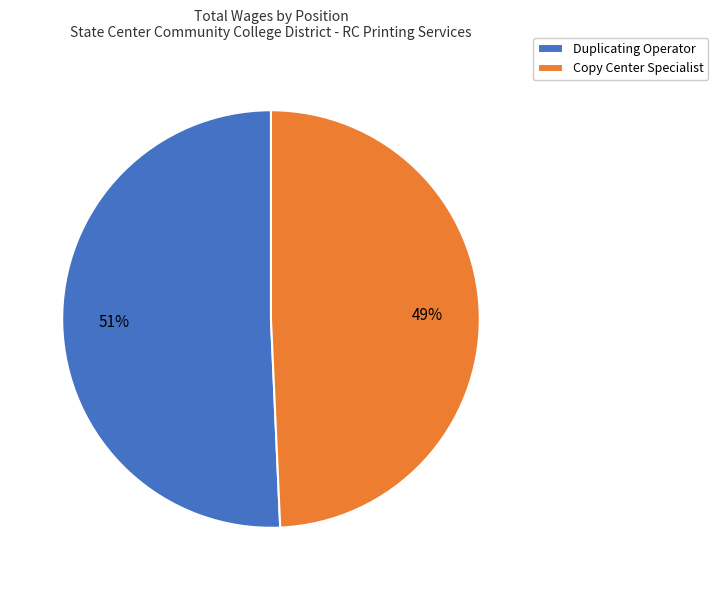

Is the sum of Copy Center Specialist and Duplicating Operator greater than half?

Yes